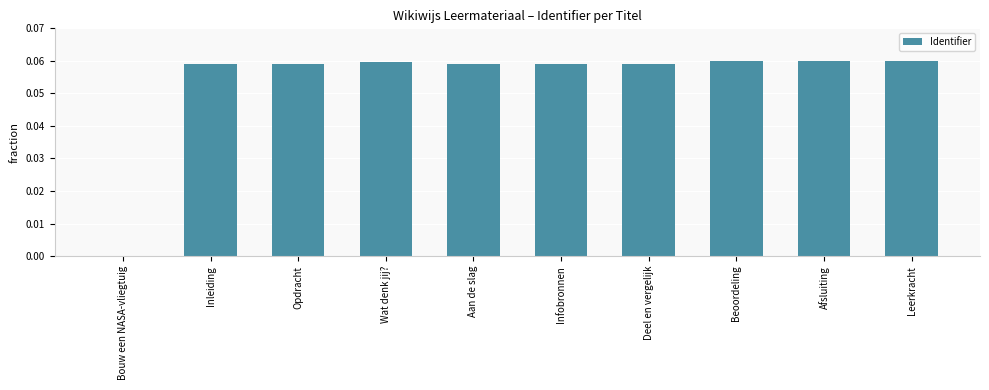

Which has a higher value, Bouw een NASA-vliegtuig or Opdracht?

Opdracht